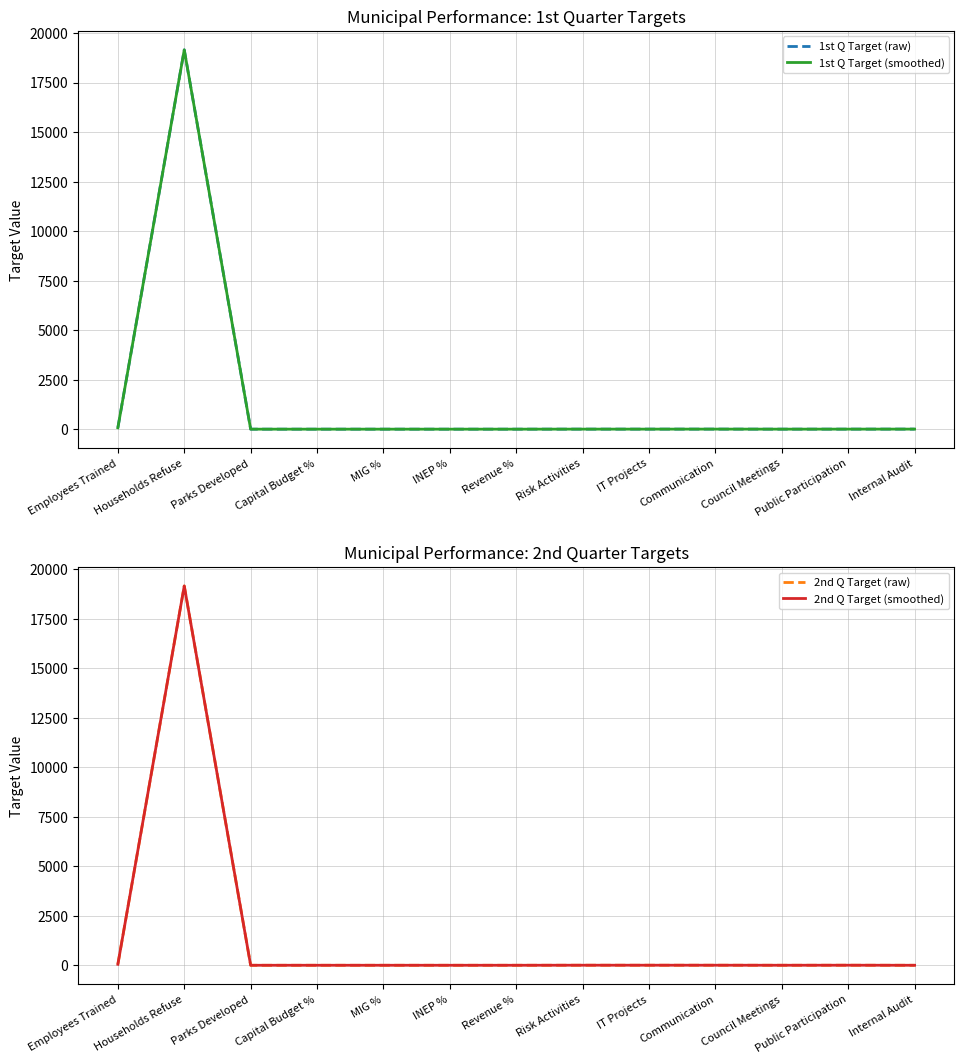

What is the value of the 2nd Q Target (raw) point at the 4th from the left?

0.4